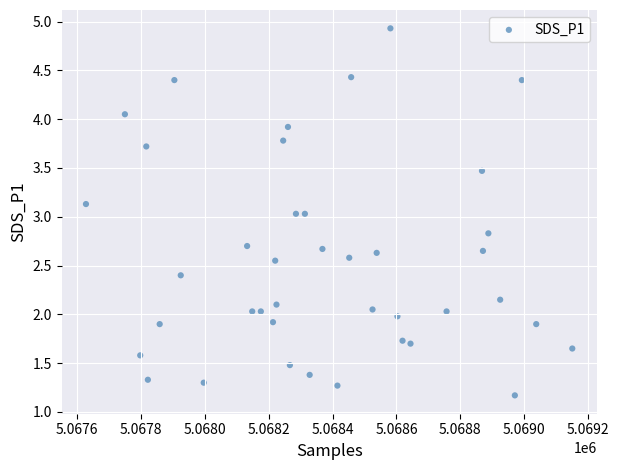

What is the range of X values (max minus min)?

1524.0